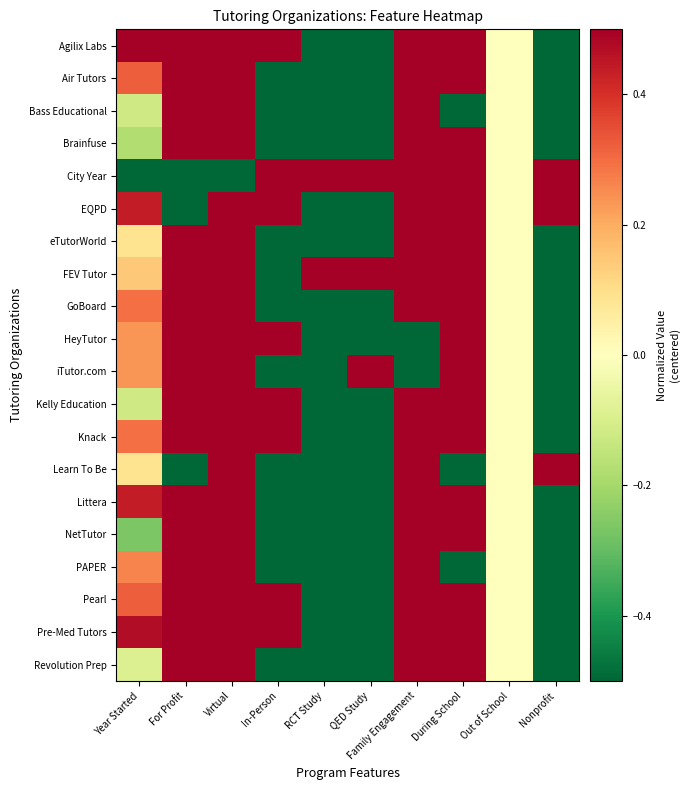

Reading left to right, list all the values displayed in this chart.

Agilix Labs: Year Started=0.5	For Profit=0.5	Virtual=0.5	In-Person=0.5	RCT Study=-0.5	QED Study=-0.5	Family Engagement=0.5	During School=0.5	Out of School=0.0	Nonprofit=-0.5
Air Tutors: Year Started=0.3	For Profit=0.5	Virtual=0.5	In-Person=-0.5	RCT Study=-0.5	QED Study=-0.5	Family Engagement=0.5	During School=0.5	Out of School=0.0	Nonprofit=-0.5
Bass Educational: Year Started=-0.1	For Profit=0.5	Virtual=0.5	In-Person=-0.5	RCT Study=-0.5	QED Study=-0.5	Family Engagement=0.5	During School=-0.5	Out of School=0.0	Nonprofit=-0.5
Brainfuse: Year Started=-0.2	For Profit=0.5	Virtual=0.5	In-Person=-0.5	RCT Study=-0.5	QED Study=-0.5	Family Engagement=0.5	During School=0.5	Out of School=0.0	Nonprofit=-0.5
City Year: Year Started=-0.5	For Profit=-0.5	Virtual=-0.5	In-Person=0.5	RCT Study=0.5	QED Study=0.5	Family Engagement=0.5	During School=0.5	Out of School=0.0	Nonprofit=0.5
EQPD: Year Started=0.4	For Profit=-0.5	Virtual=0.5	In-Person=0.5	RCT Study=-0.5	QED Study=-0.5	Family Engagement=0.5	During School=0.5	Out of School=0.0	Nonprofit=0.5
eTutorWorld: Year Started=0.1	For Profit=0.5	Virtual=0.5	In-Person=-0.5	RCT Study=-0.5	QED Study=-0.5	Family Engagement=0.5	During School=0.5	Out of School=0.0	Nonprofit=-0.5
FEV Tutor: Year Started=0.1	For Profit=0.5	Virtual=0.5	In-Person=-0.5	RCT Study=0.5	QED Study=0.5	Family Engagement=0.5	During School=0.5	Out of School=0.0	Nonprofit=-0.5
GoBoard: Year Started=0.3	For Profit=0.5	Virtual=0.5	In-Person=-0.5	RCT Study=-0.5	QED Study=-0.5	Family Engagement=0.5	During School=0.5	Out of School=0.0	Nonprofit=-0.5
HeyTutor: Year Started=0.2	For Profit=0.5	Virtual=0.5	In-Person=0.5	RCT Study=-0.5	QED Study=-0.5	Family Engagement=-0.5	During School=0.5	Out of School=0.0	Nonprofit=-0.5
iTutor.com: Year Started=0.2	For Profit=0.5	Virtual=0.5	In-Person=-0.5	RCT Study=-0.5	QED Study=0.5	Family Engagement=-0.5	During School=0.5	Out of School=0.0	Nonprofit=-0.5
Kelly Education: Year Started=-0.1	For Profit=0.5	Virtual=0.5	In-Person=0.5	RCT Study=-0.5	QED Study=-0.5	Family Engagement=0.5	During School=0.5	Out of School=0.0	Nonprofit=-0.5
Knack: Year Started=0.3	For Profit=0.5	Virtual=0.5	In-Person=0.5	RCT Study=-0.5	QED Study=-0.5	Family Engagement=0.5	During School=0.5	Out of School=0.0	Nonprofit=-0.5
Learn To Be: Year Started=0.1	For Profit=-0.5	Virtual=0.5	In-Person=-0.5	RCT Study=-0.5	QED Study=-0.5	Family Engagement=0.5	During School=-0.5	Out of School=0.0	Nonprofit=0.5
Littera: Year Started=0.4	For Profit=0.5	Virtual=0.5	In-Person=-0.5	RCT Study=-0.5	QED Study=-0.5	Family Engagement=0.5	During School=0.5	Out of School=0.0	Nonprofit=-0.5
NetTutor: Year Started=-0.3	For Profit=0.5	Virtual=0.5	In-Person=-0.5	RCT Study=-0.5	QED Study=-0.5	Family Engagement=0.5	During School=0.5	Out of School=0.0	Nonprofit=-0.5
PAPER: Year Started=0.3	For Profit=0.5	Virtual=0.5	In-Person=-0.5	RCT Study=-0.5	QED Study=-0.5	Family Engagement=0.5	During School=-0.5	Out of School=0.0	Nonprofit=-0.5
Pearl: Year Started=0.3	For Profit=0.5	Virtual=0.5	In-Person=0.5	RCT Study=-0.5	QED Study=-0.5	Family Engagement=0.5	During School=0.5	Out of School=0.0	Nonprofit=-0.5
Pre-Med Tutors: Year Started=0.5	For Profit=0.5	Virtual=0.5	In-Person=0.5	RCT Study=-0.5	QED Study=-0.5	Family Engagement=0.5	During School=0.5	Out of School=0.0	Nonprofit=-0.5
Revolution Prep: Year Started=-0.1	For Profit=0.5	Virtual=0.5	In-Person=-0.5	RCT Study=-0.5	QED Study=-0.5	Family Engagement=0.5	During School=0.5	Out of School=0.0	Nonprofit=-0.5